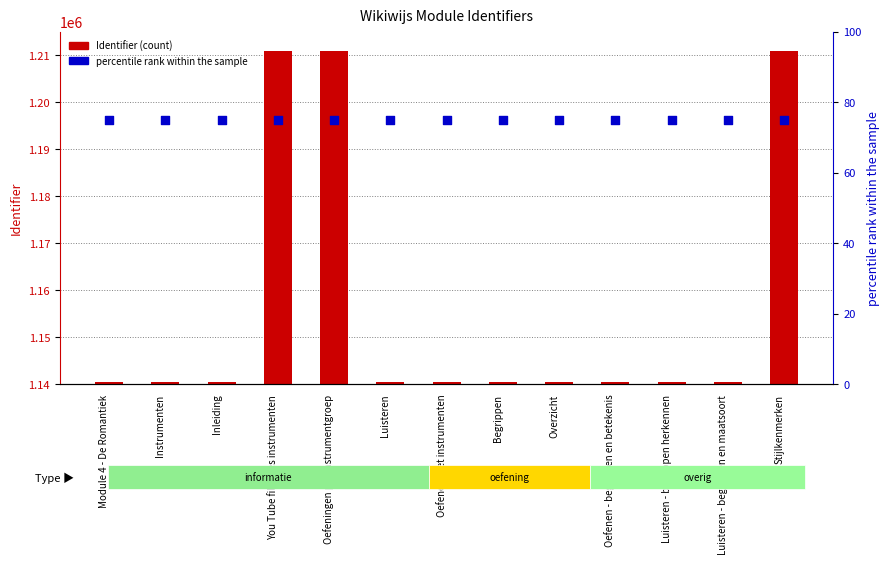

Which series has the largest Y range (max minus min)?

Identifier (count)